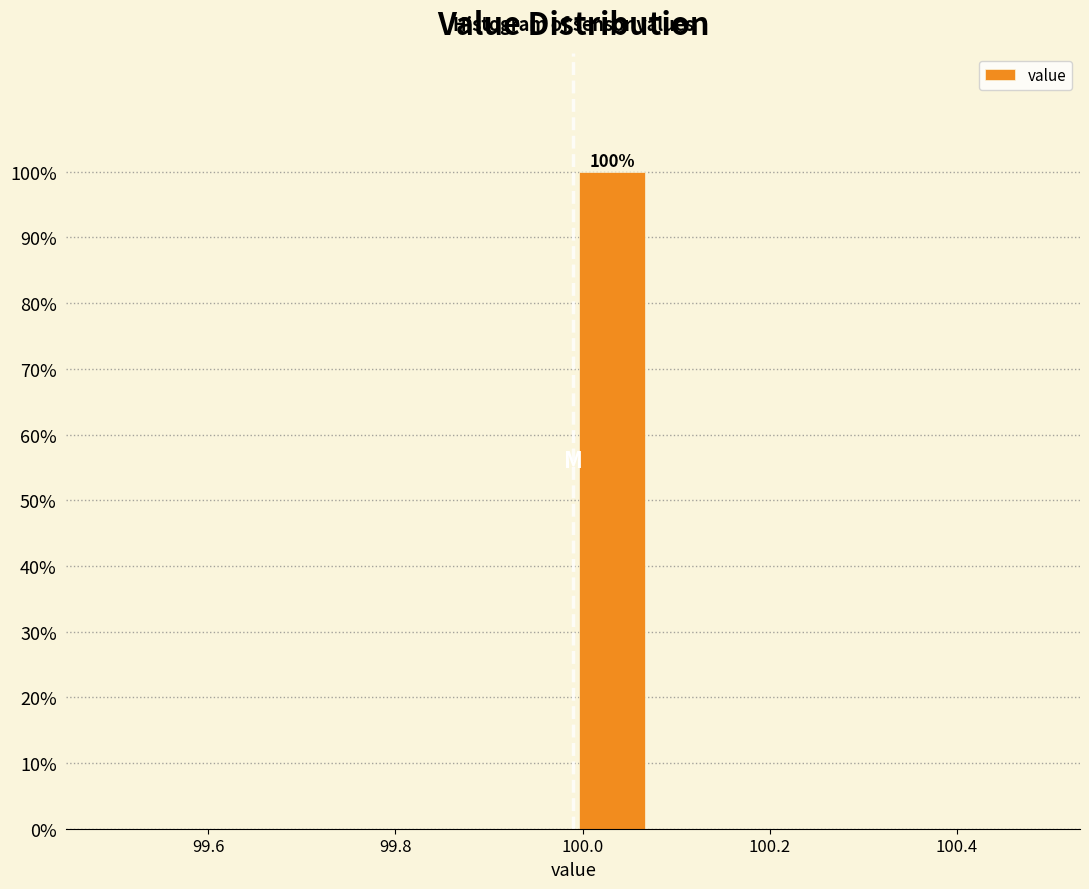

Over which range of the x-axis is the bar tallest?

100.00 to 100.08